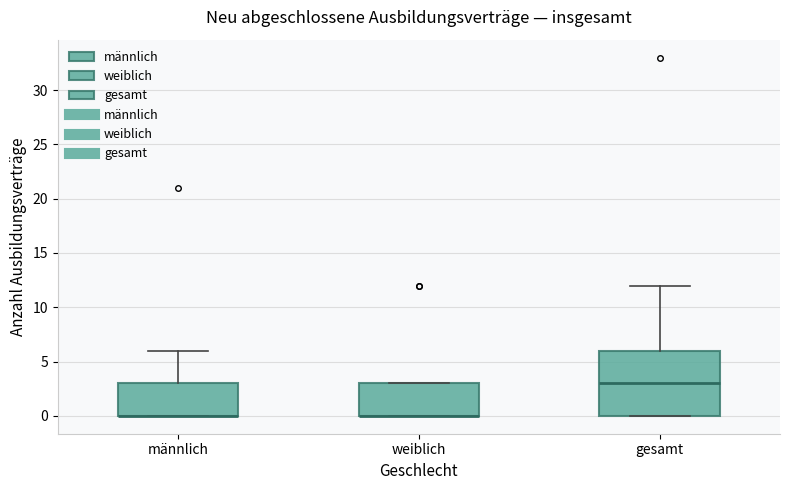

Reading left to right, transcribe this box plot: for each box, give where its median line is, the range the box spans, and where its two whiskers end, as read against the y-axis. The values are not printed on the chart, so give them approximately, as read against the axis.

männlich: median 0 (drawn on the box's lower edge), box 0 to 3, whiskers 0 to 6
weiblich: median 0 (drawn on the box's lower edge), box 0 to 3, whiskers 0 to 3
gesamt: median 3, box 0 to 6, whiskers 0 to 12